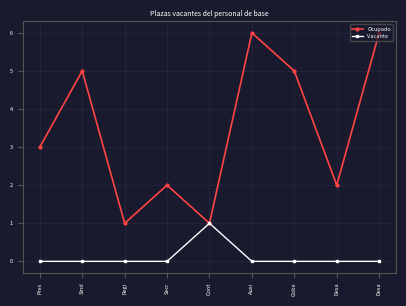

In Ocupado, how many points are lower than both neighbors (excluding endpoints)?

3